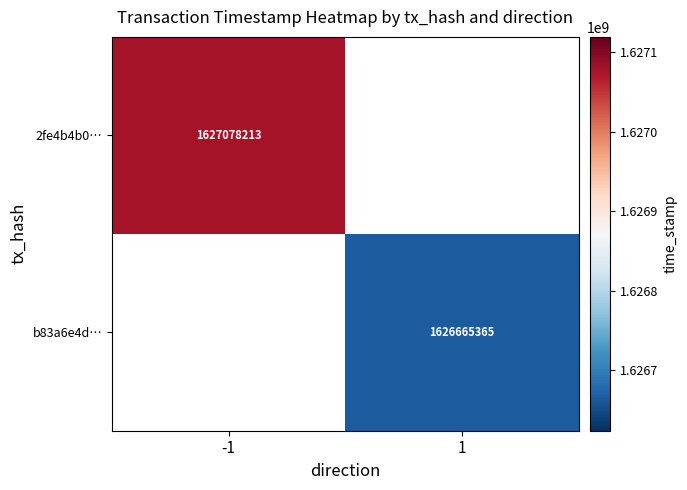

Count the number of data series in this chart.

2